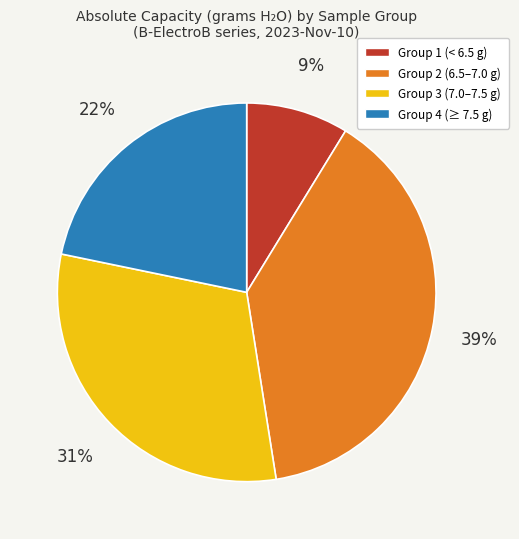

To the nearest percent, what portion does Group 2 (6.5–7.0 g) represent?

39%